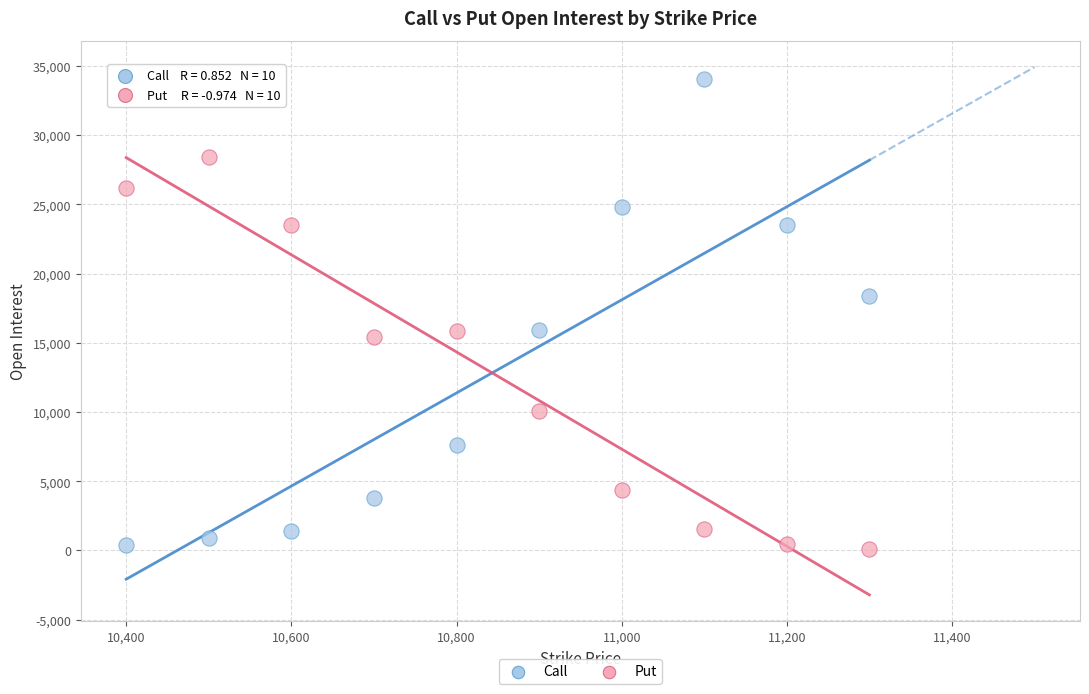

Which series has the largest Y range (max minus min)?

Call